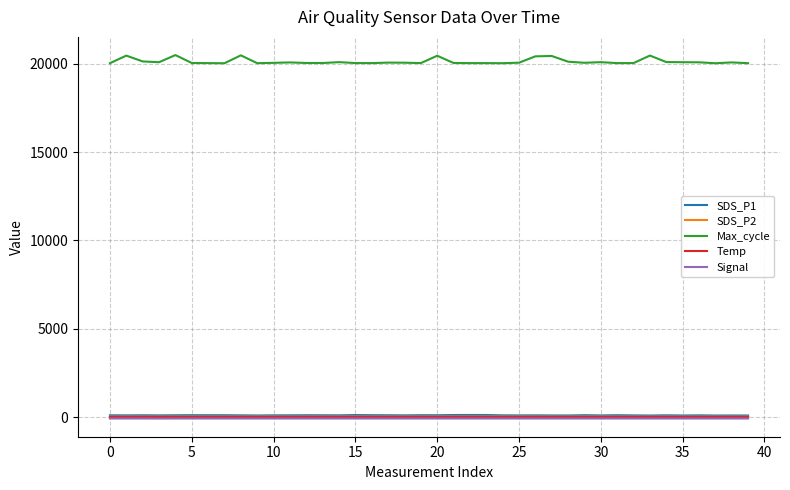

True or false: SDS_P1 and Max_cycle intersect in this chart.

False